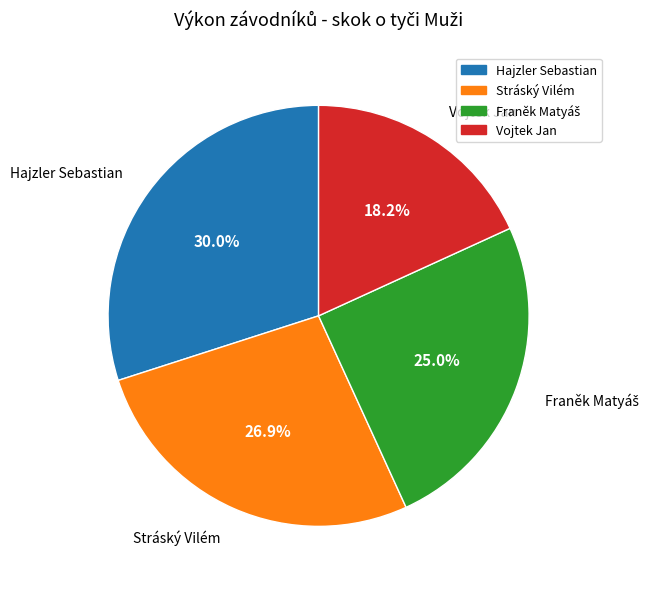

Which category has the smallest portion of the pie?

Vojtek Jan